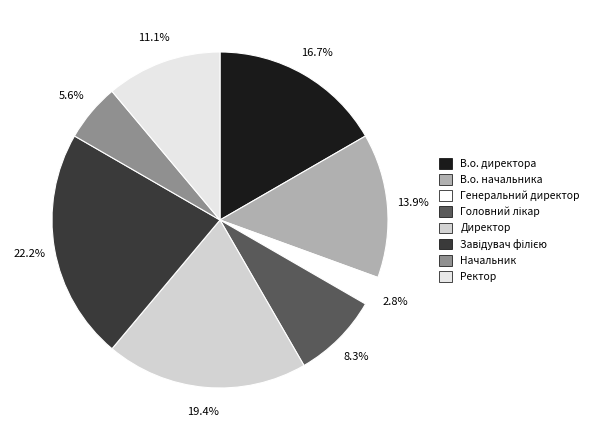

Is there a majority slice in this chart?

No